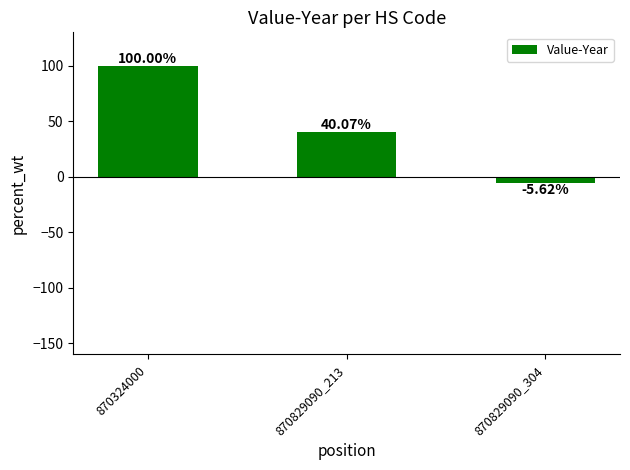

What is the average value?

44.8